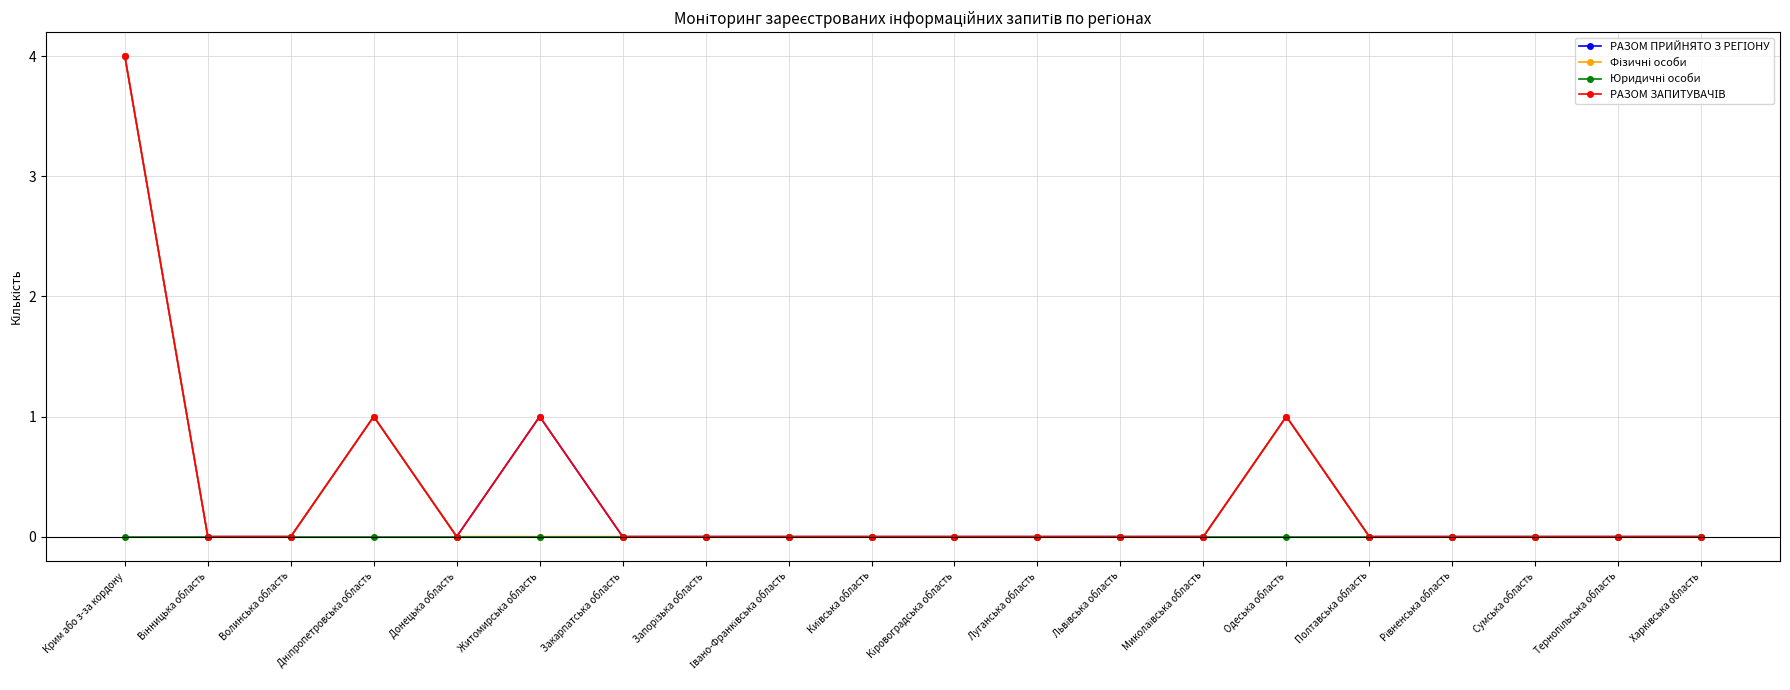

Is this an area chart (filled region under the line)?

No